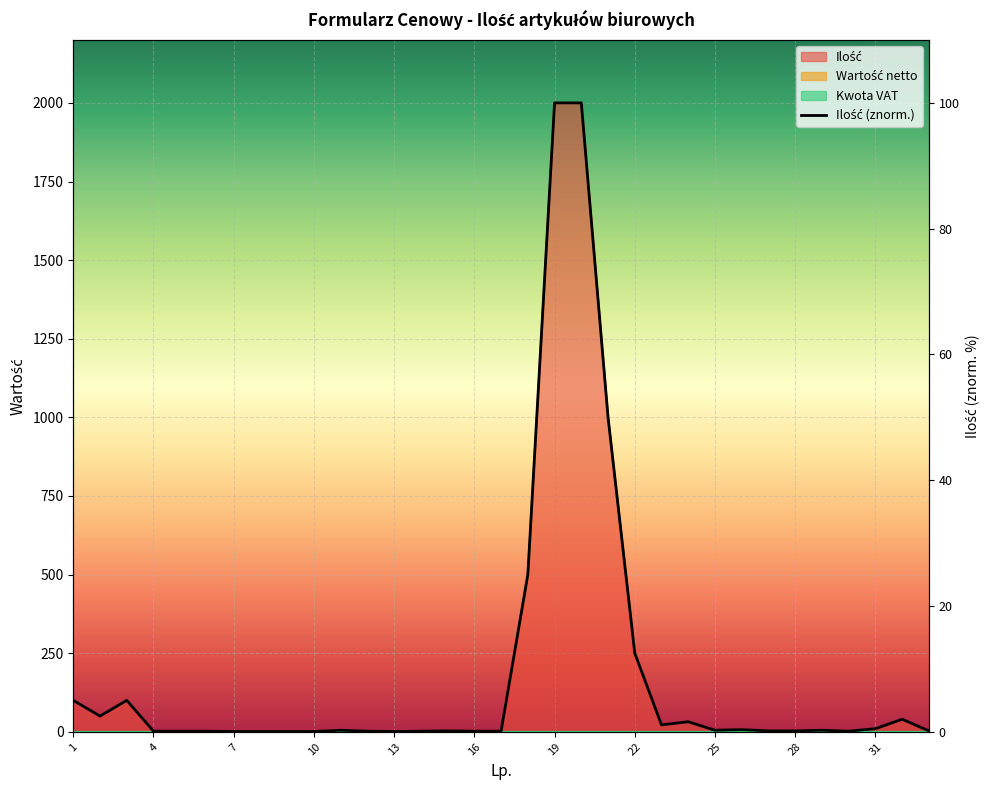

What is the value of the 24th point from the left?

1.6